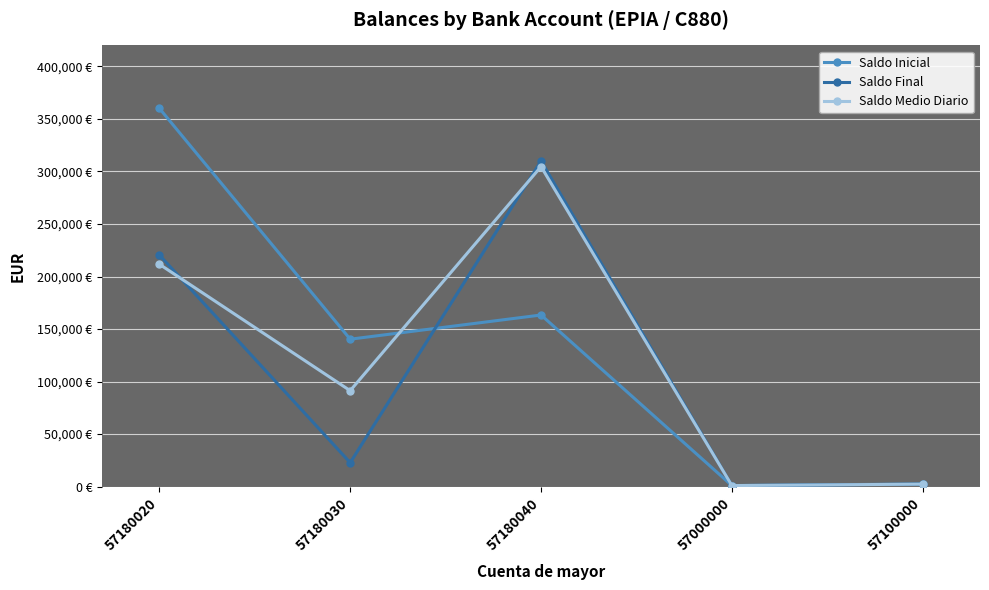

What is the smallest value displayed?

955.2